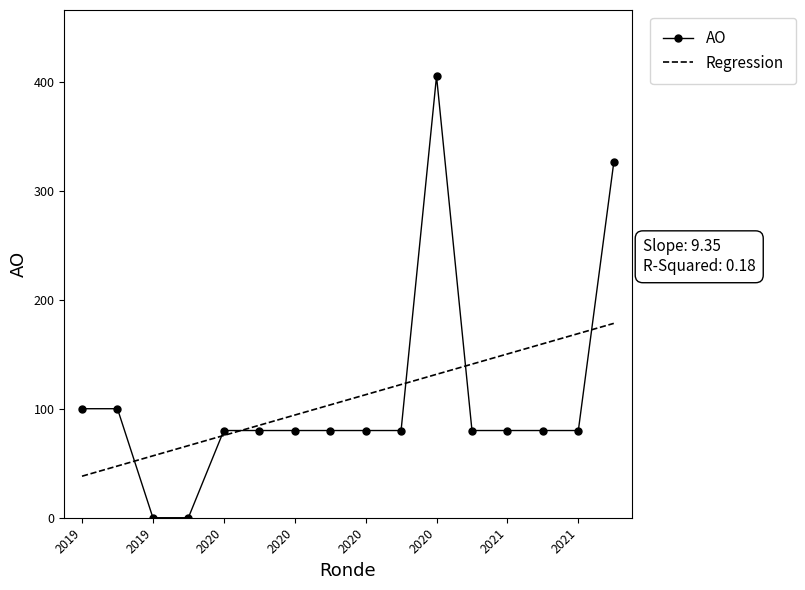

Rank the series by their maximum value, from lowest to highest.

Regression, AO